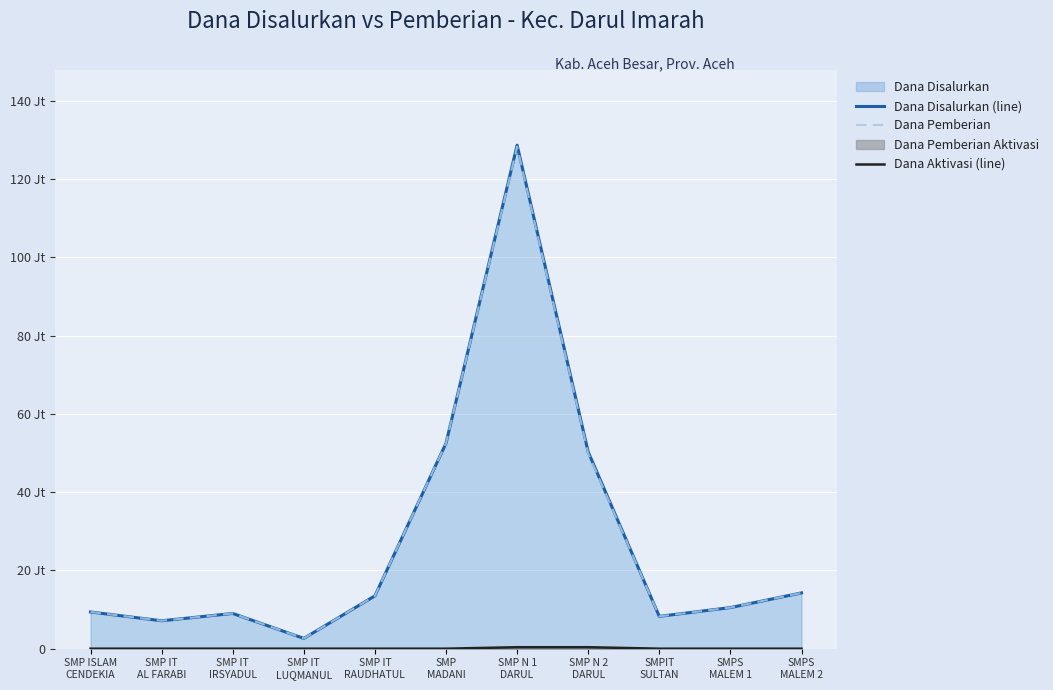

Where is the first local minimum for Dana Disalurkan (line)?

SMP IT
AL FARABI